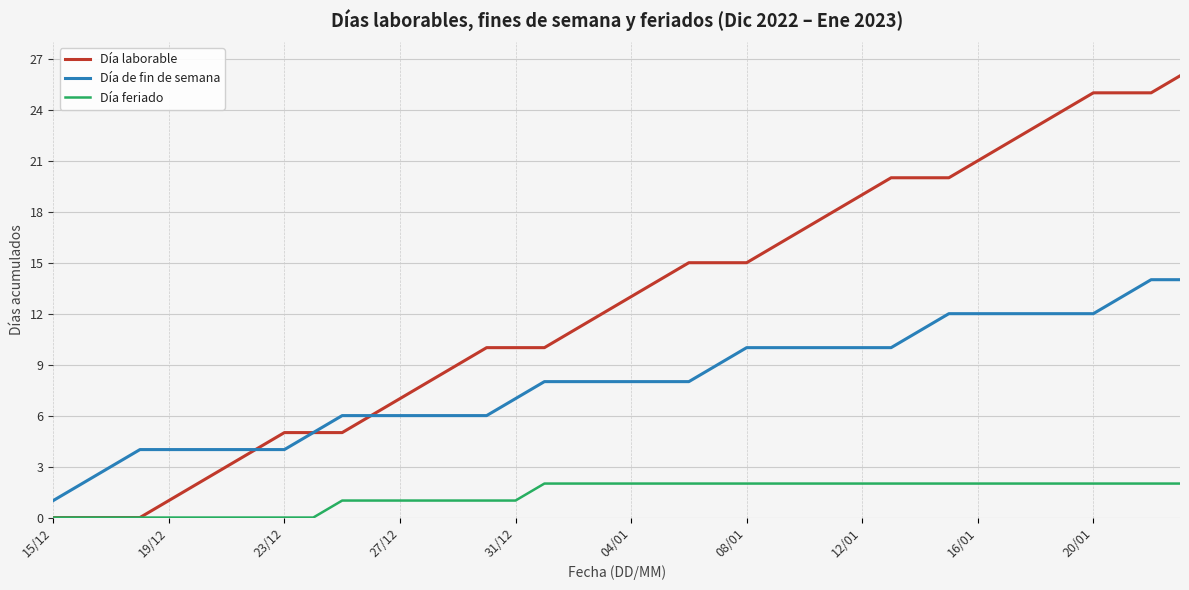

List the series in order of their overall mean, lowest first.

Día feriado, Día de fin de semana, Día laborable